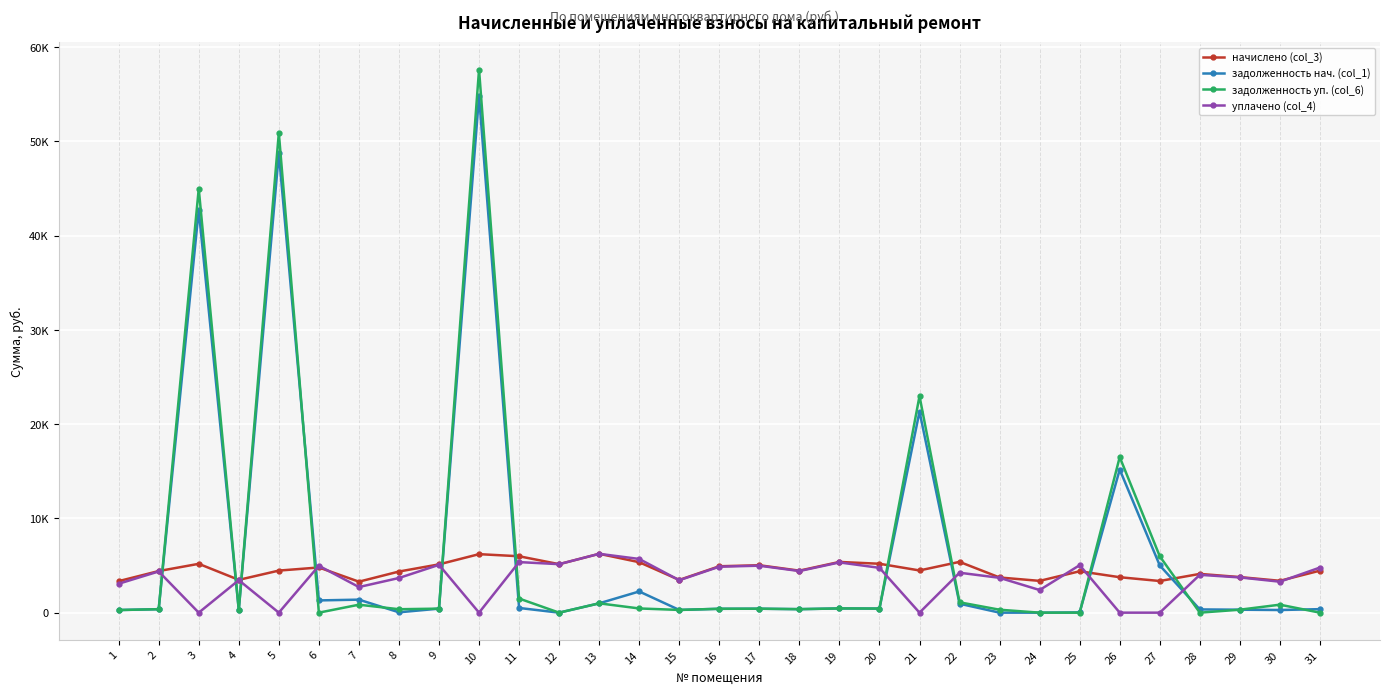

What is the difference between the начислено (col_3) values at 17 and 4?

1550.0